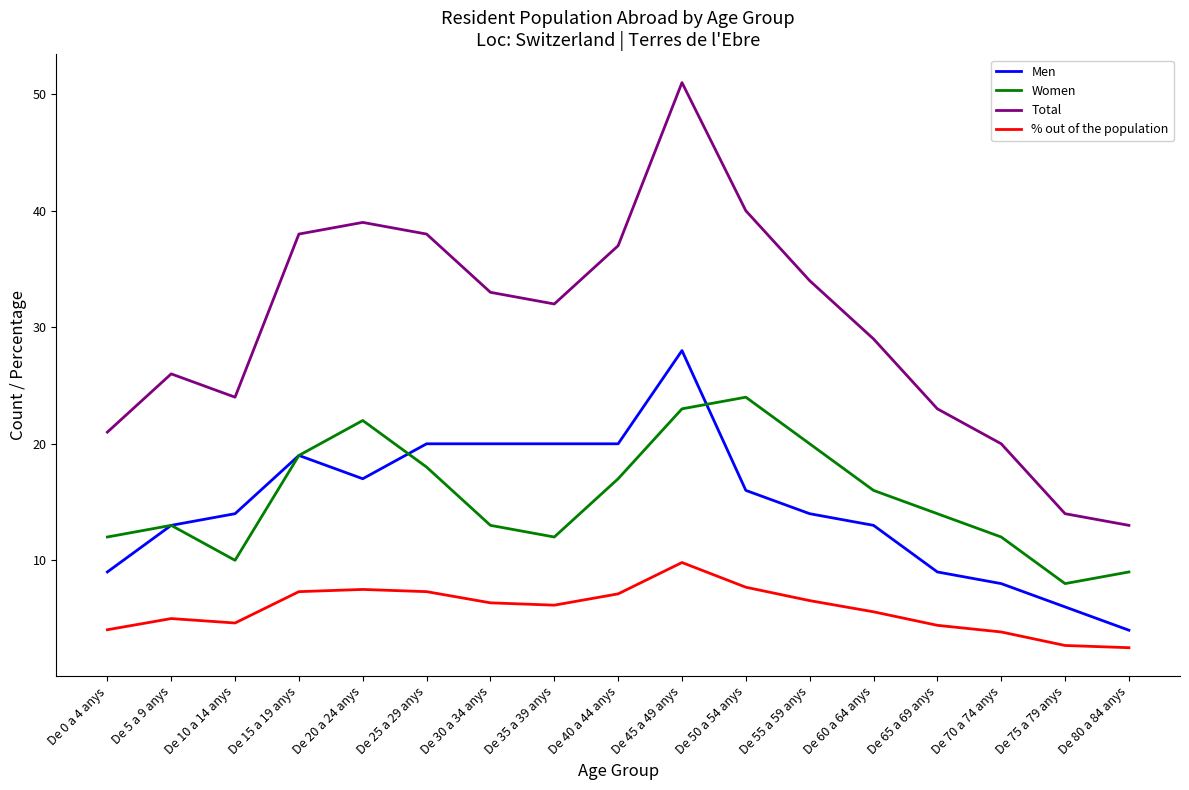

At which label does Total first exceed 32?

De 15 a 19 anys